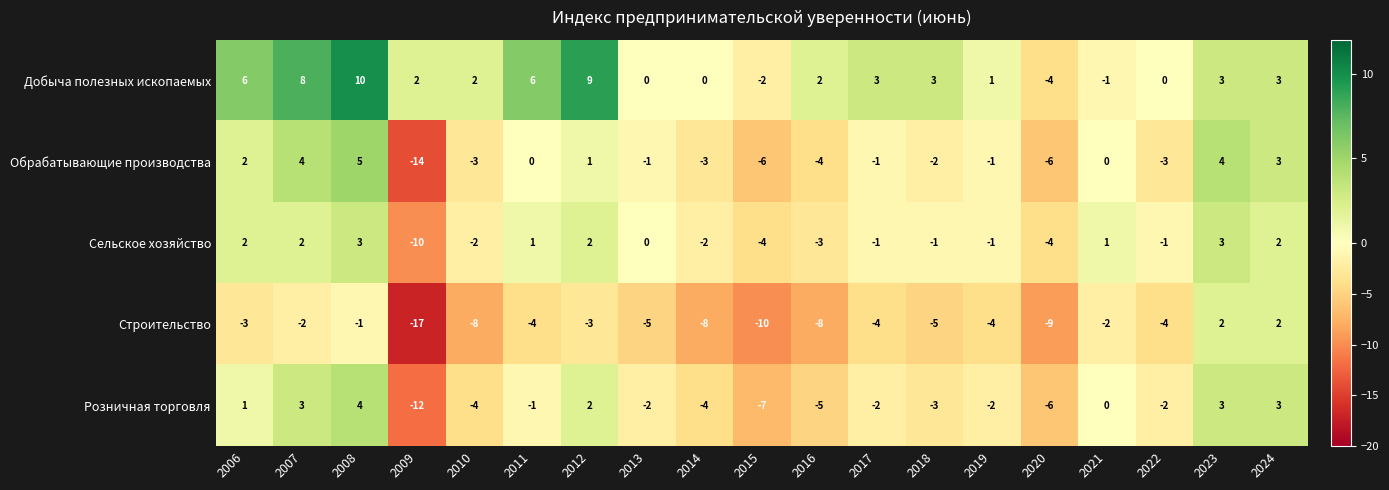

Count the number of categories in the chart.

19